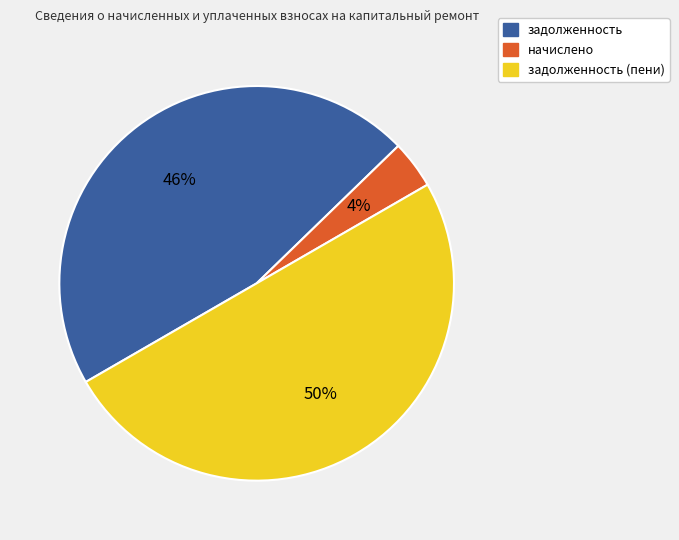

To the nearest percent, what is the difference between the largest and smallest slice percentages?

46%